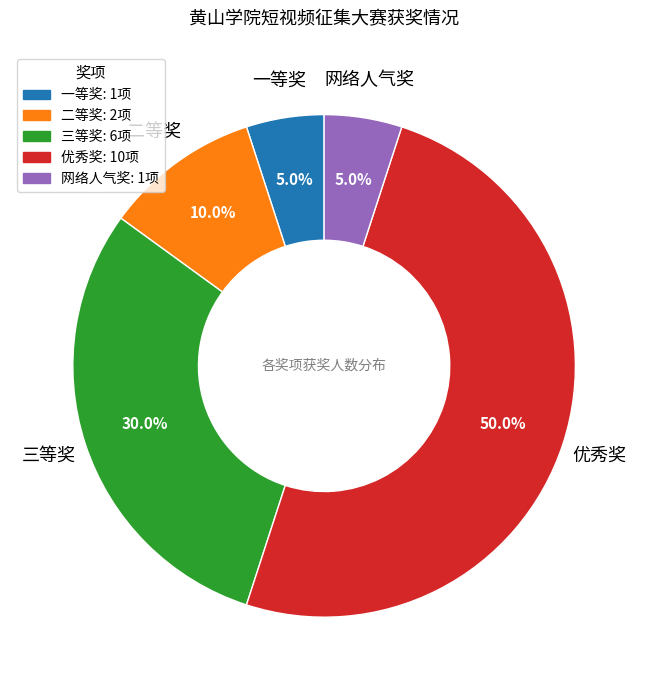

Does 二等奖 represent more than half of the total?

No